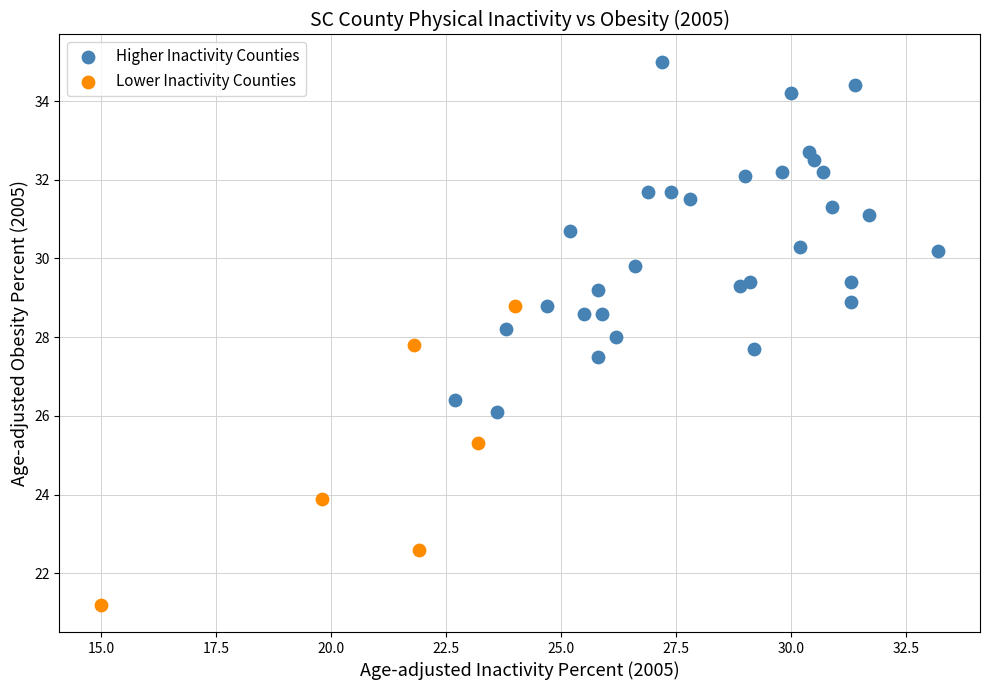

Which series reaches the minimum Y coordinate?

Lower Inactivity Counties